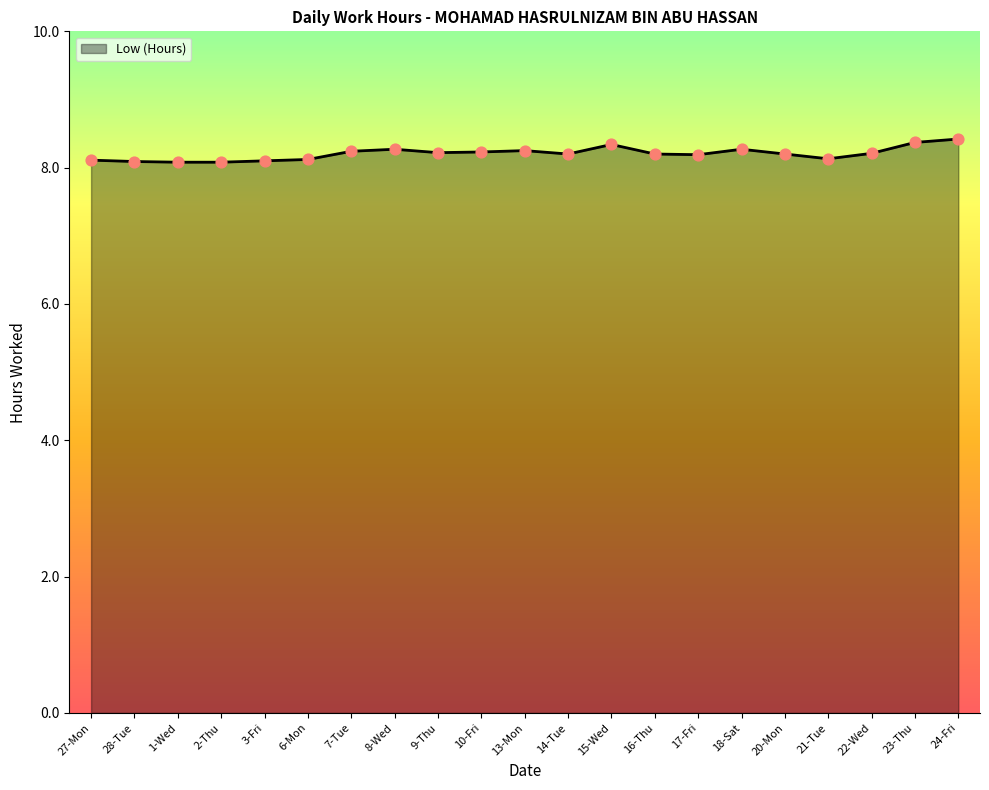

What is the change in value from 3-Fri to 23-Thu?

+0.3